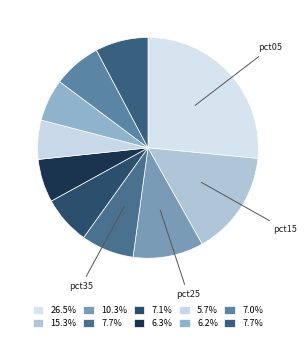

Count the number of slices in the pie.

10